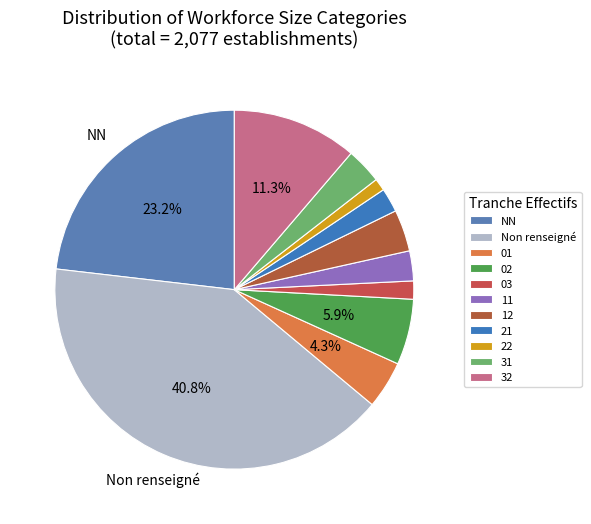

To the nearest percent, what is the average slice percentage?

9%